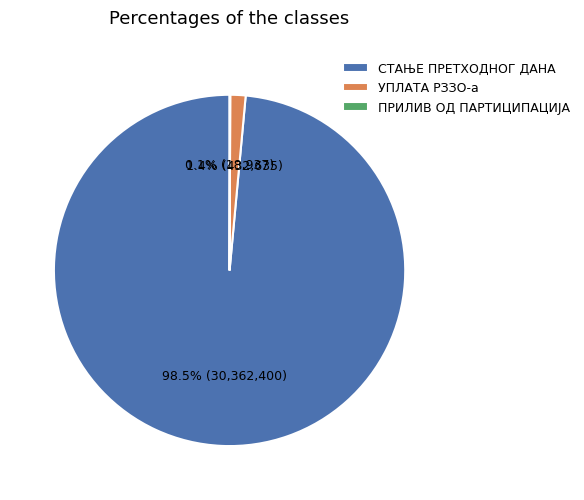

To the nearest percent, what is the average slice percentage?

33%